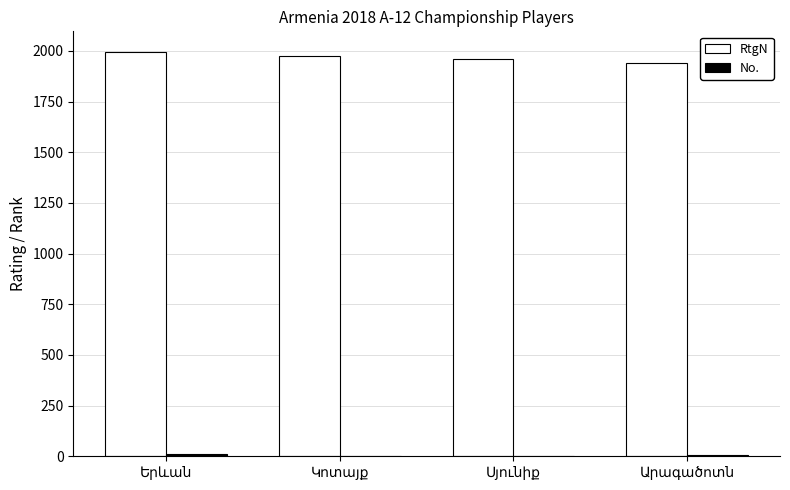

What is the sum of all RtgN values?

7870